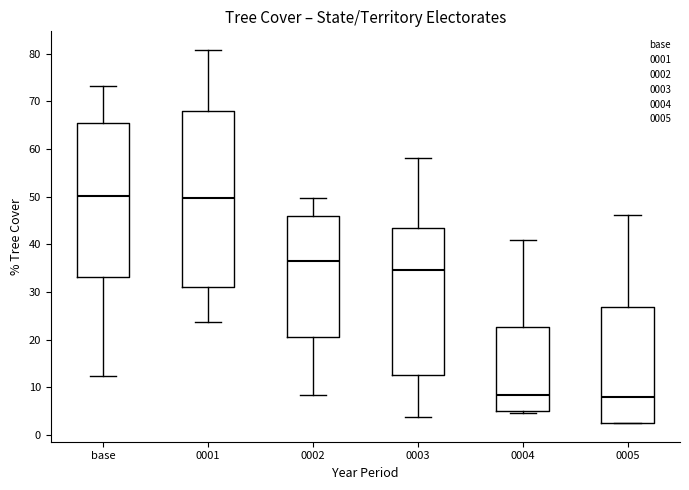

Where does the lower whisker of the box for 0001 end on the y-axis? The values are not printed on the chart, so give them approximately, as read against the axis.

24